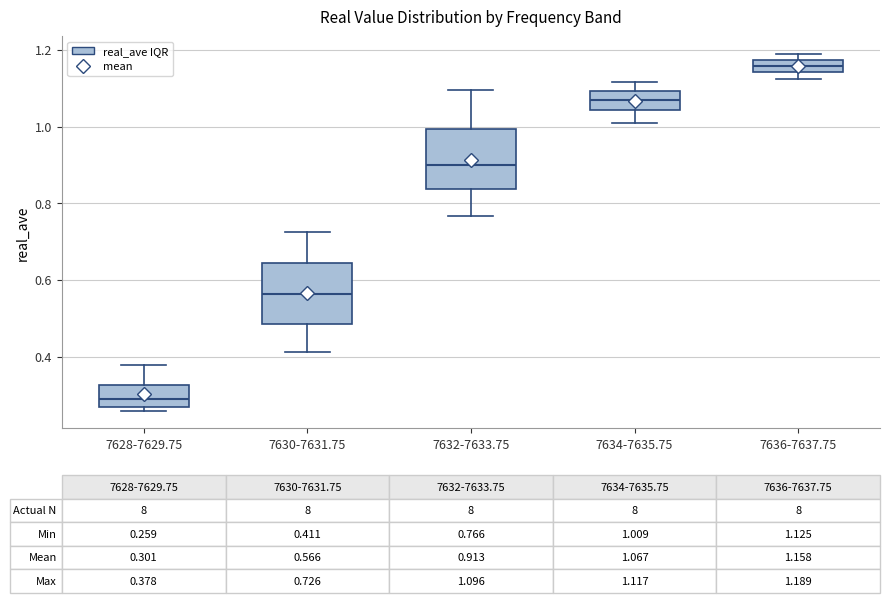

Which box's median line is the lowest?

7628-7629.75